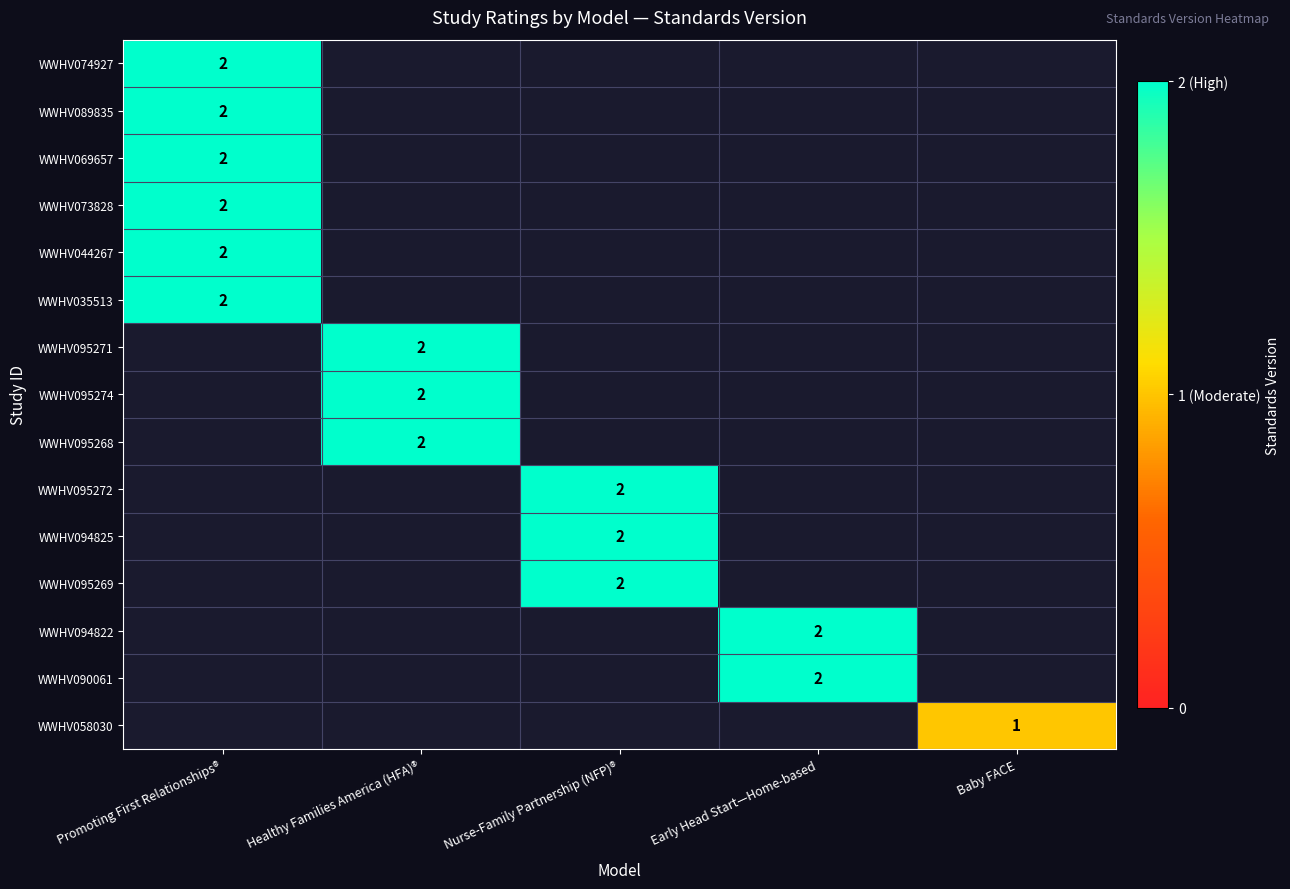

The value of WWHV074927 at Promoting First Relationships® is 0. True or false?

False